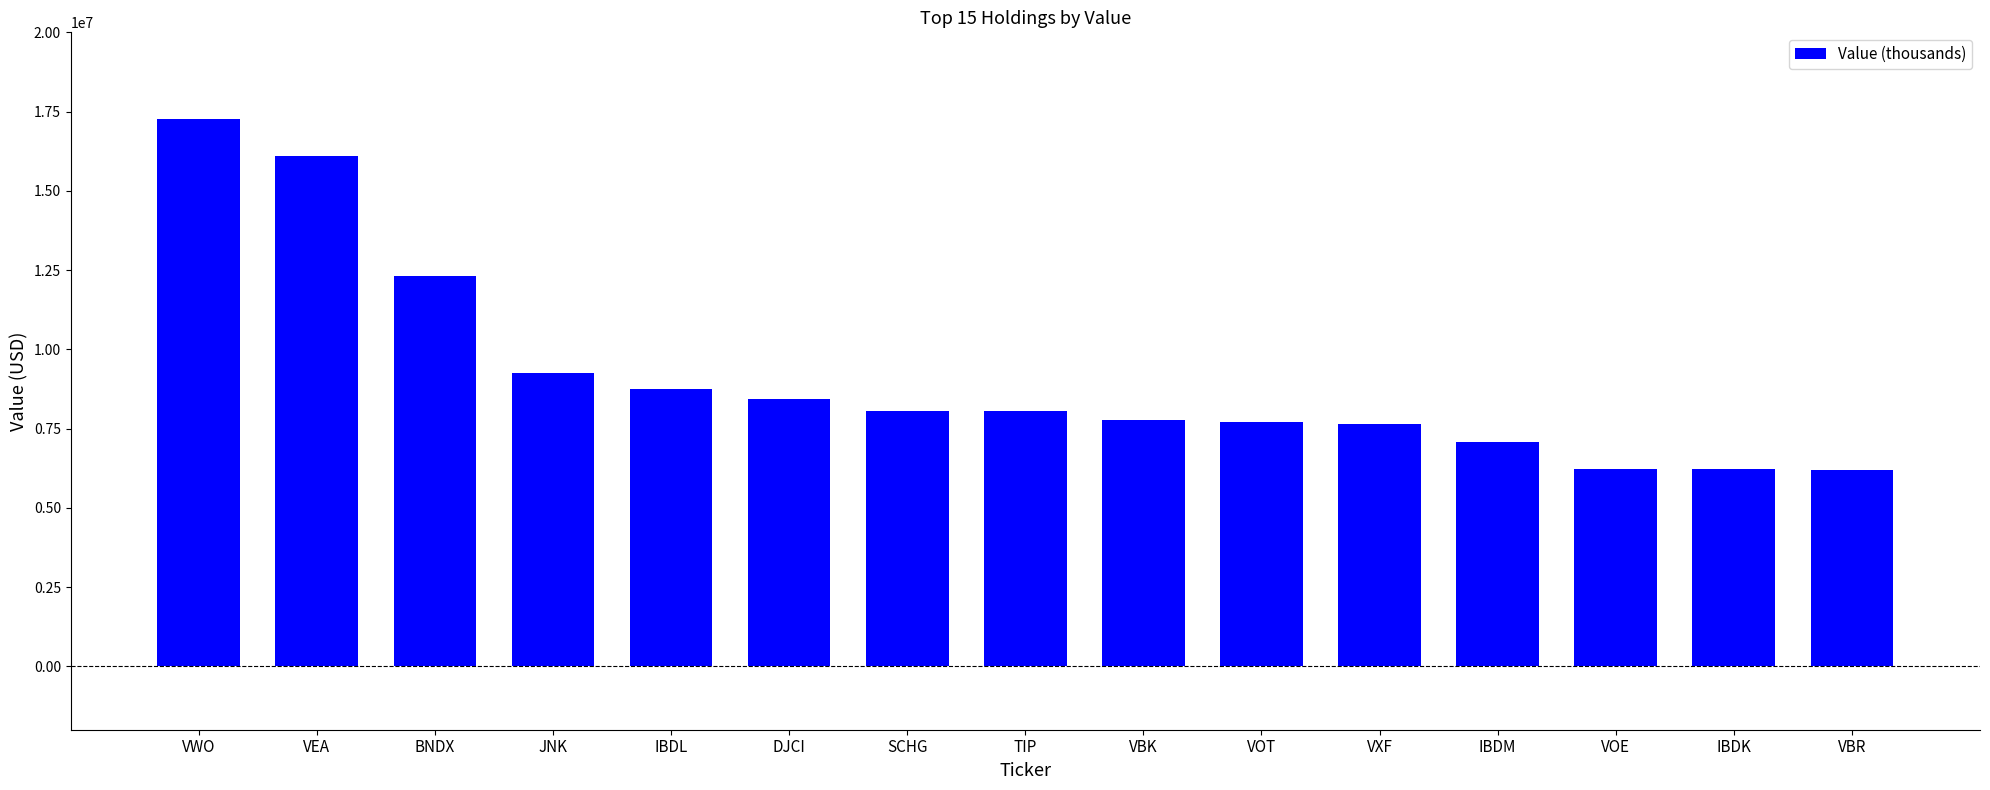

What is the sum of the values at TIP and BNDX?

20359000